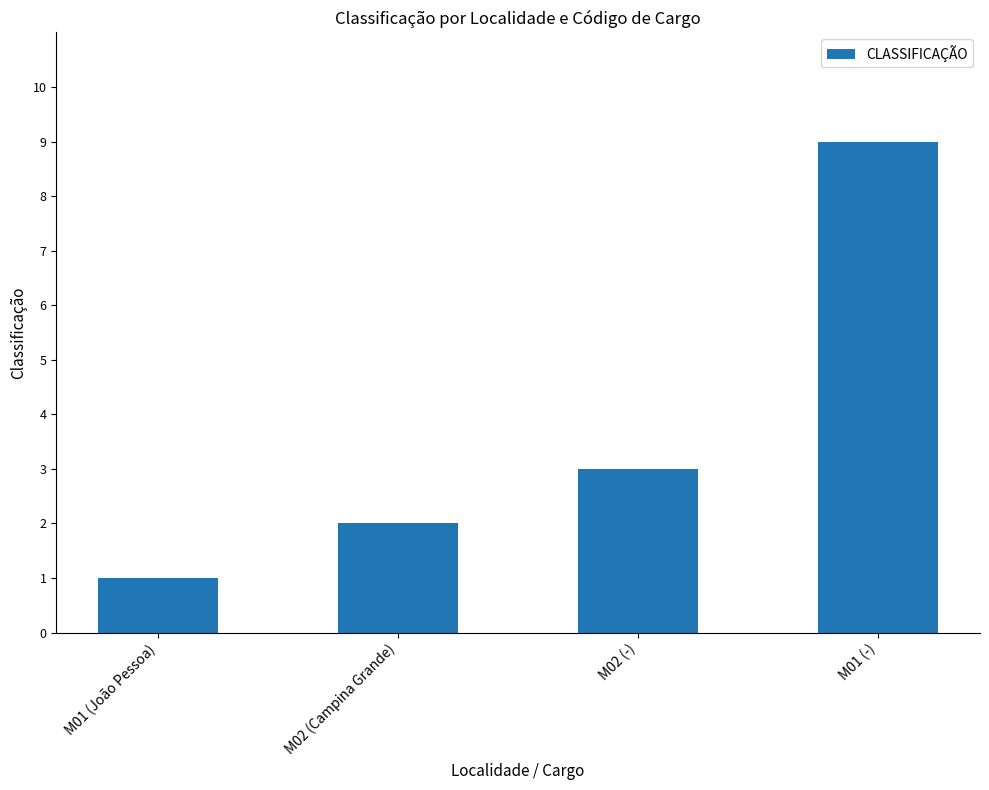

Rank the categories by value from highest to lowest.

M01 (-), M02 (-), M02 (Campina Grande), M01 (João Pessoa)